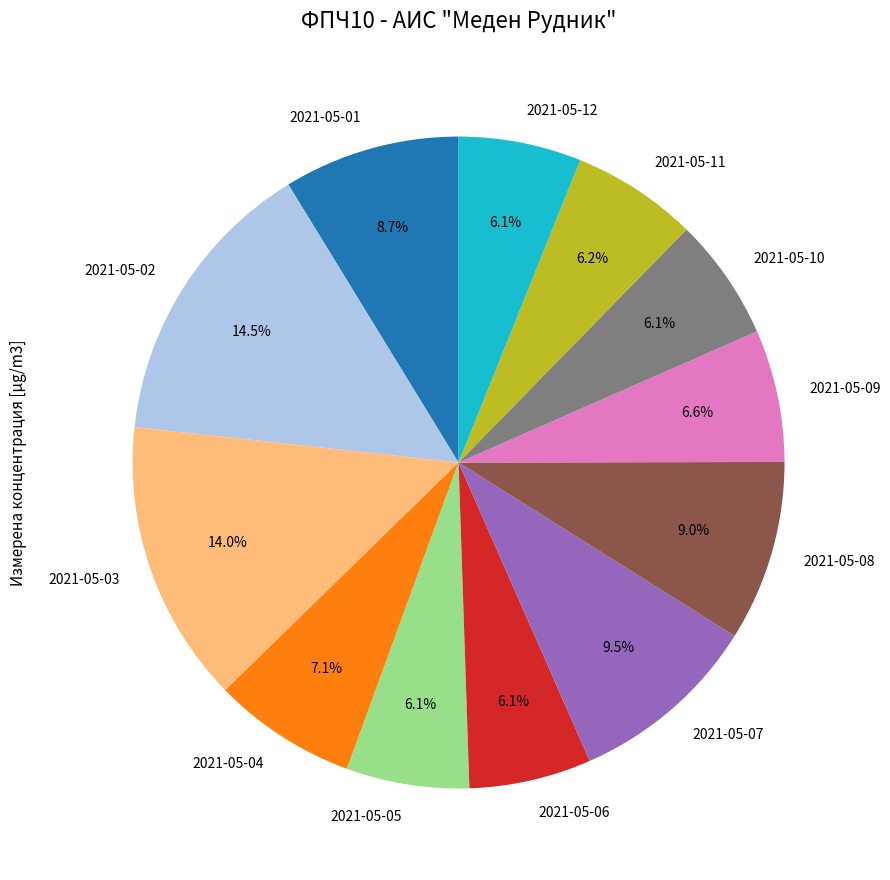

To the nearest percent, what is the difference between the largest and smallest slice percentages?

8%